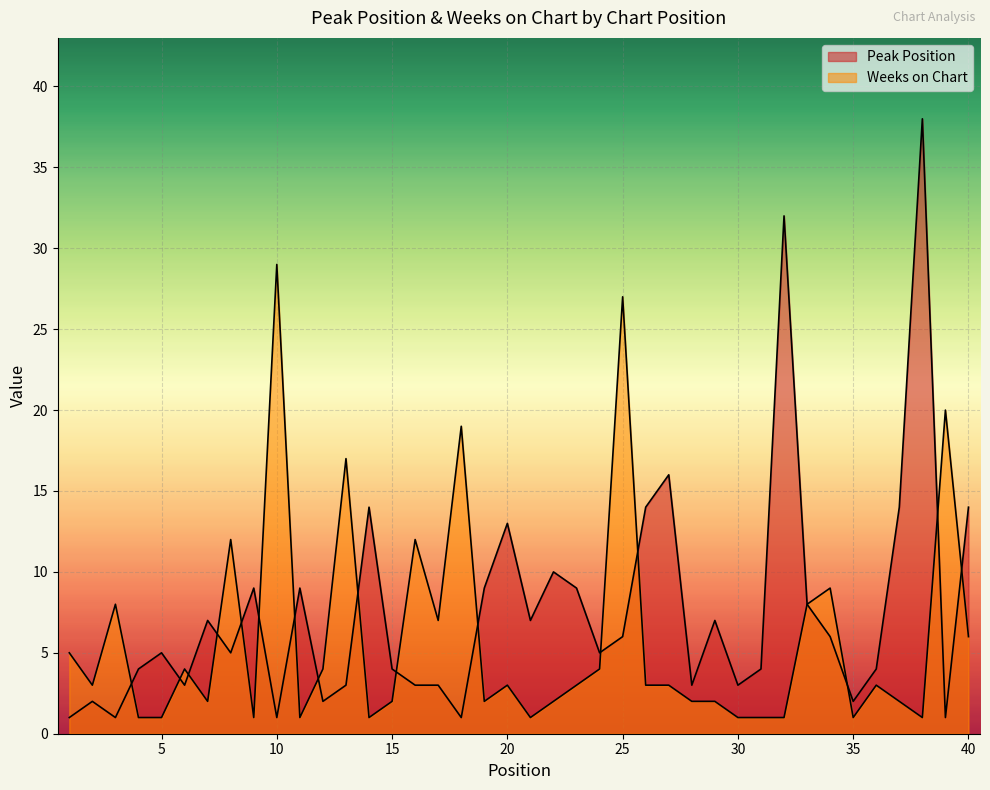

Reading left to right, what are all the values shown in this chart?

Peak Position: 1=1	2=2	3=1	4=4	5=5	6=3	7=7	8=5	9=9	10=1	11=9	12=2	13=3	14=14	15=4	16=3	17=3	18=1	19=9	20=13	21=7	22=10	23=9	24=5	25=6	26=14	27=16	28=3	29=7	30=3	31=4	32=32	33=8	34=6	35=2	36=4	37=14	38=38	39=1	40=14
Weeks on Chart: 1=5	2=3	3=8	4=1	5=1	6=4	7=2	8=12	9=1	10=29	11=1	12=4	13=17	14=1	15=2	16=12	17=7	18=19	19=2	20=3	21=1	22=2	23=3	24=4	25=27	26=3	27=3	28=2	29=2	30=1	31=1	32=1	33=8	34=9	35=1	36=3	37=2	38=1	39=20	40=6